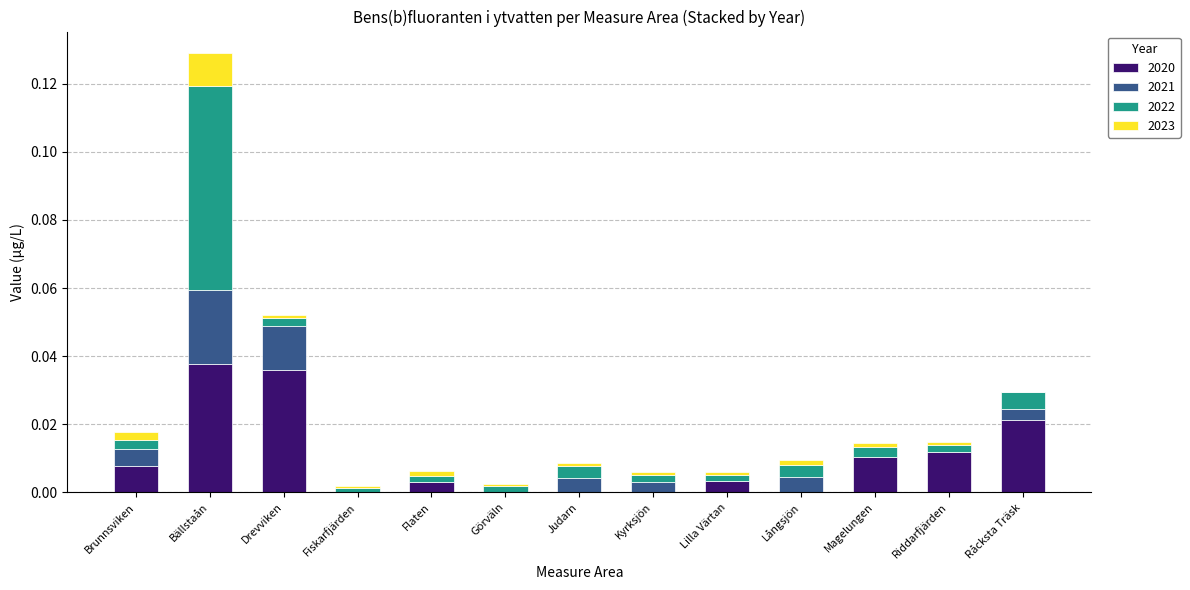

At which category is the sum across all series the highest?

Bällstaån